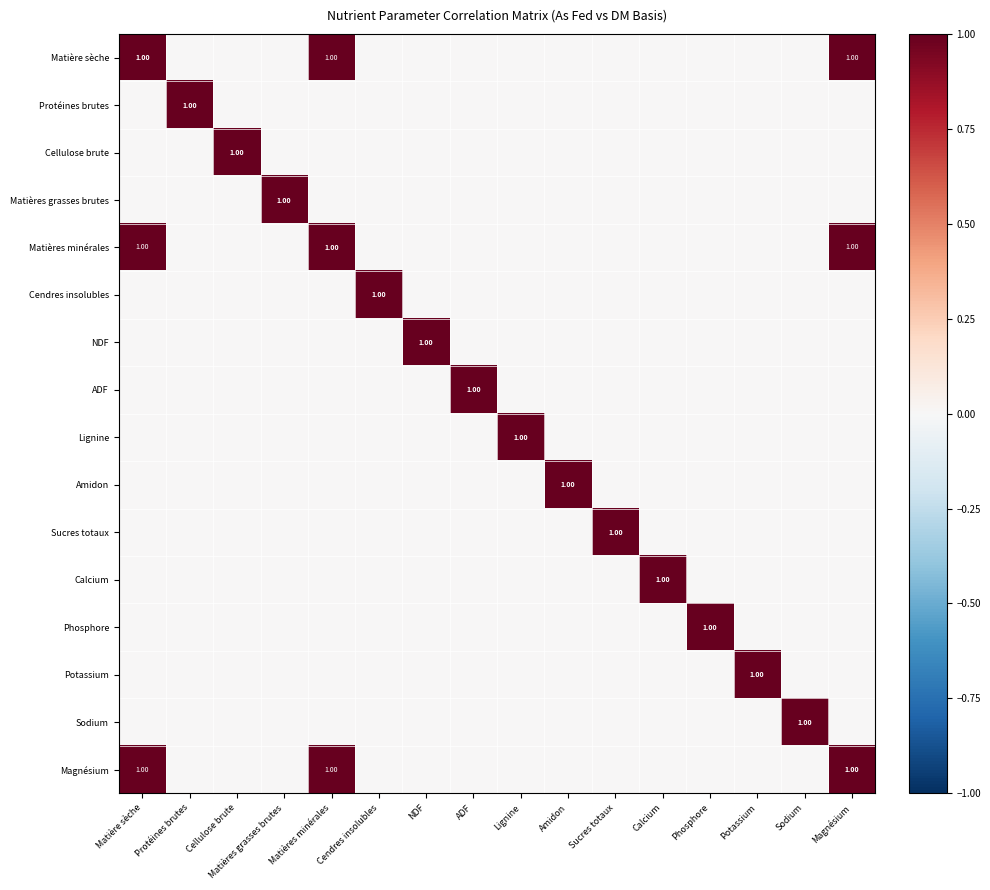

Which category has the lowest value across all series?

Protéines brutes